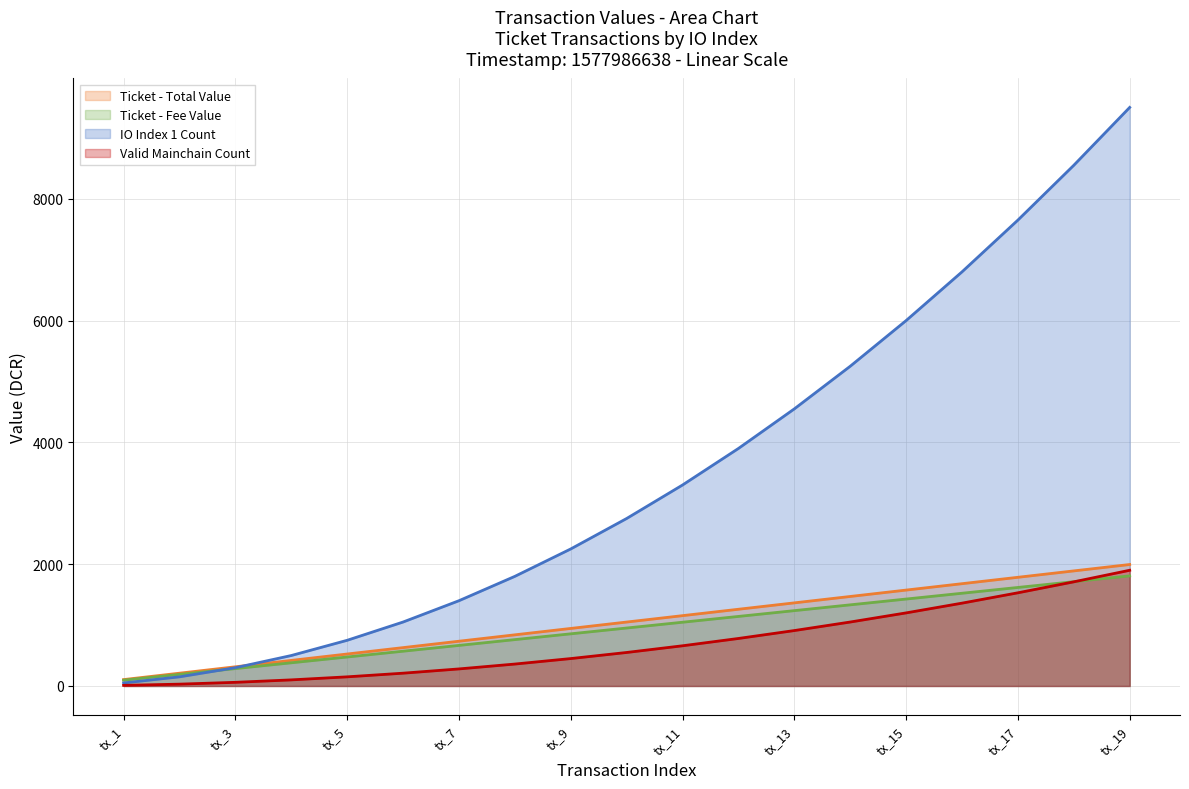

What is the greatest value displayed?

9500.0